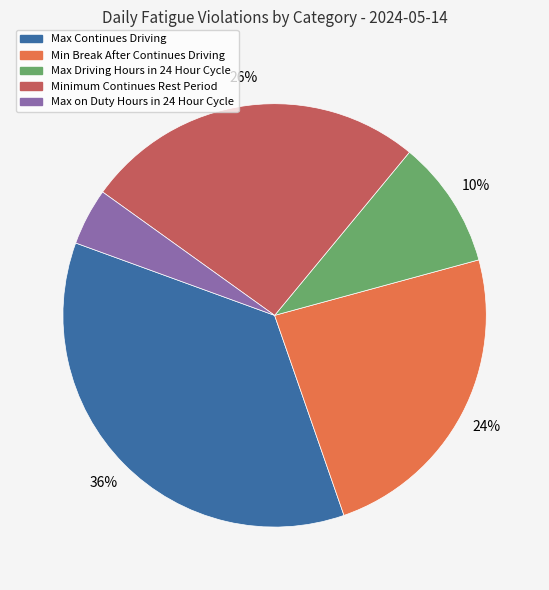

To the nearest percent, what is the difference between the largest and smallest slice percentages?

32%